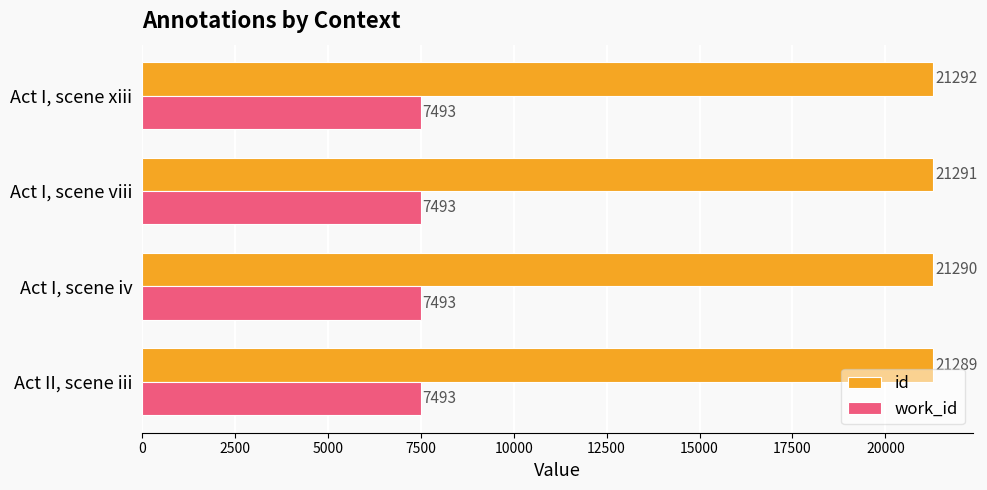

At which category is the sum across all series the highest?

Act I, scene xiii